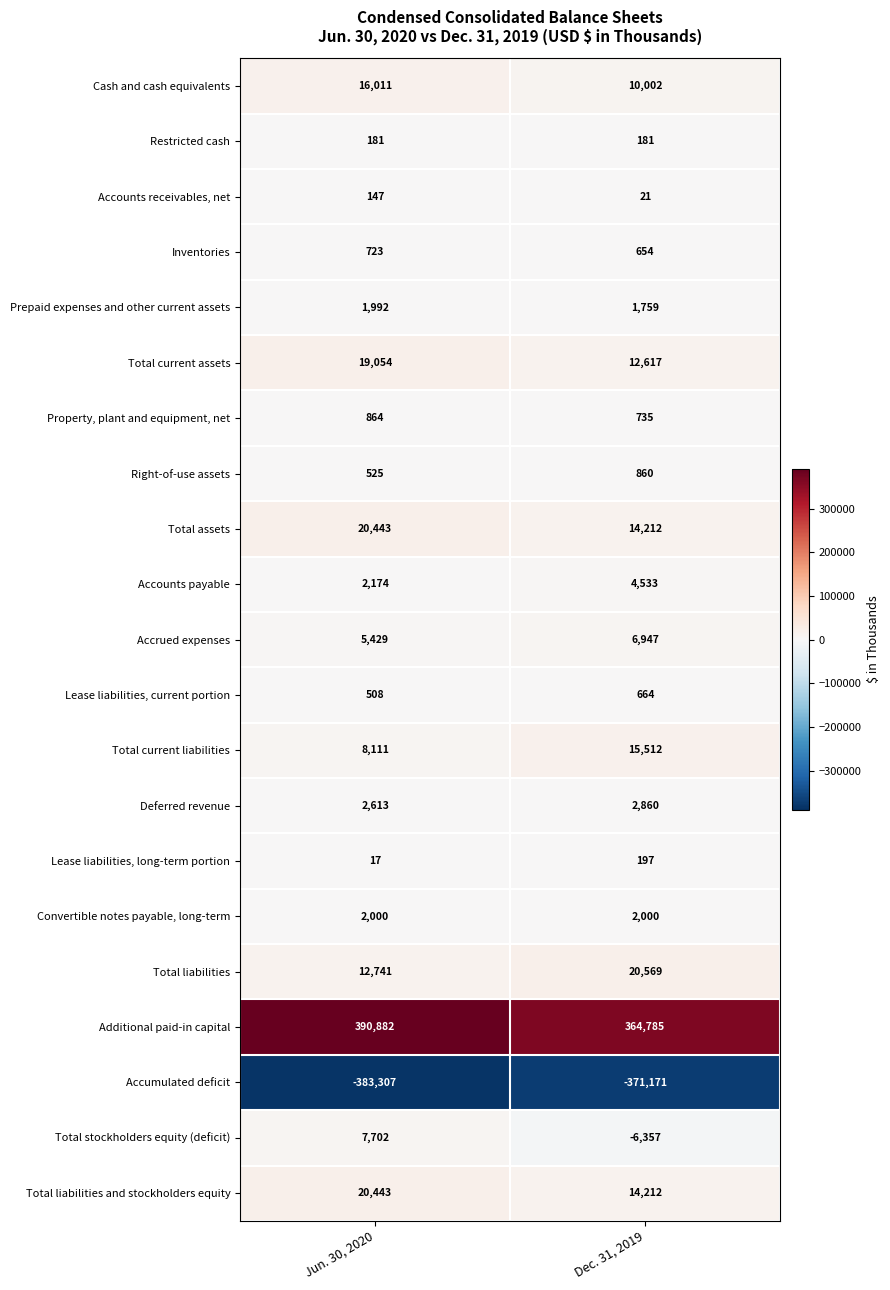

At which category is the sum across all series the highest?

Jun. 30, 2020